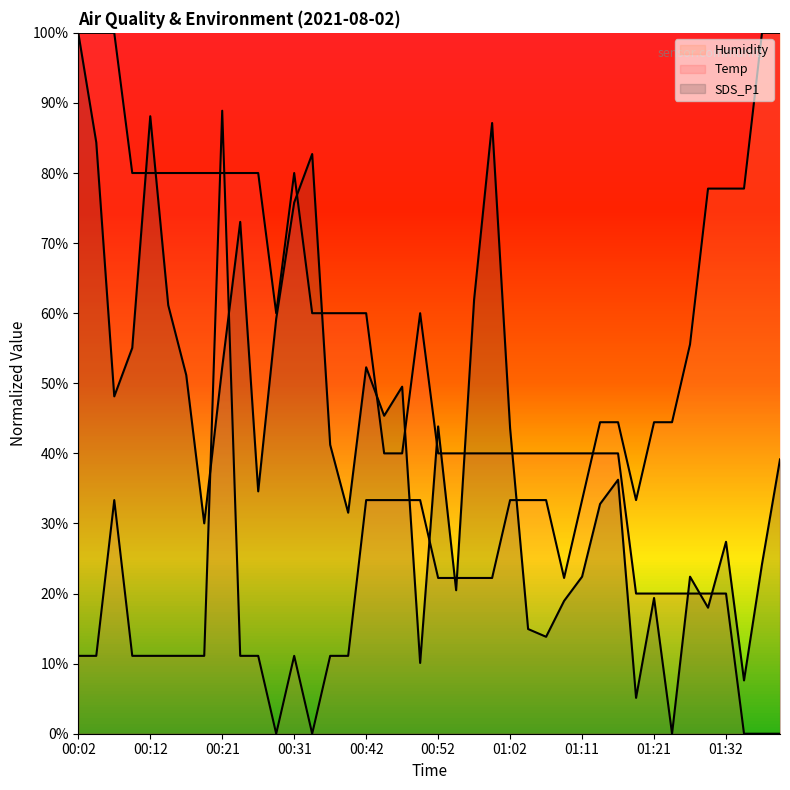

How many interior local valleys does the SDS_P1 series have?

12